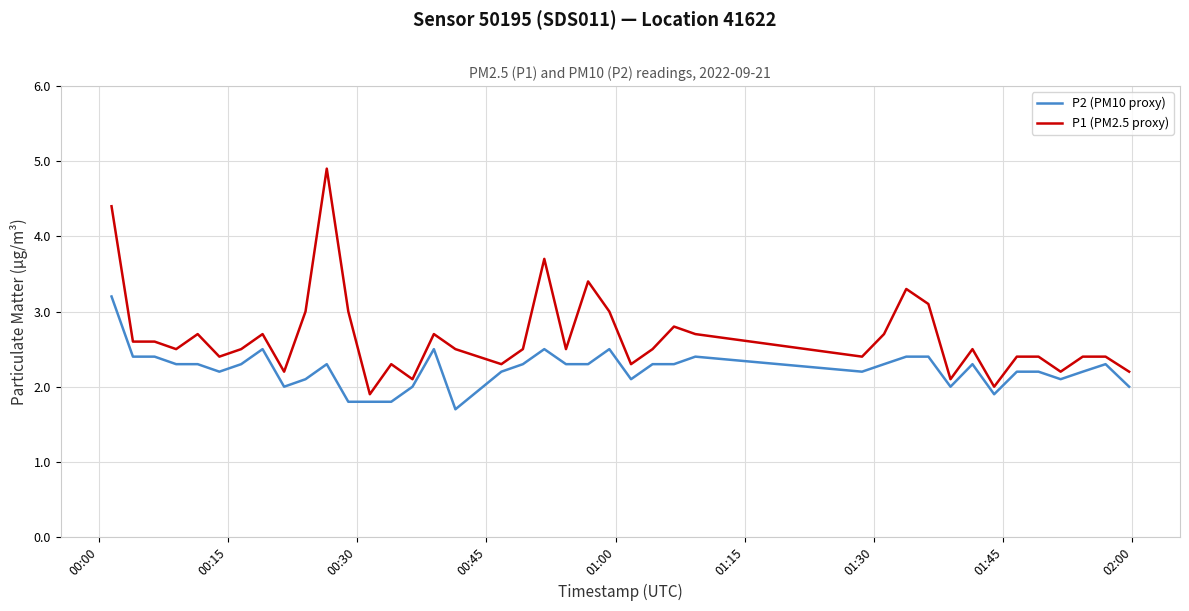

Which series has the largest range (max minus min)?

P1 (PM2.5 proxy)